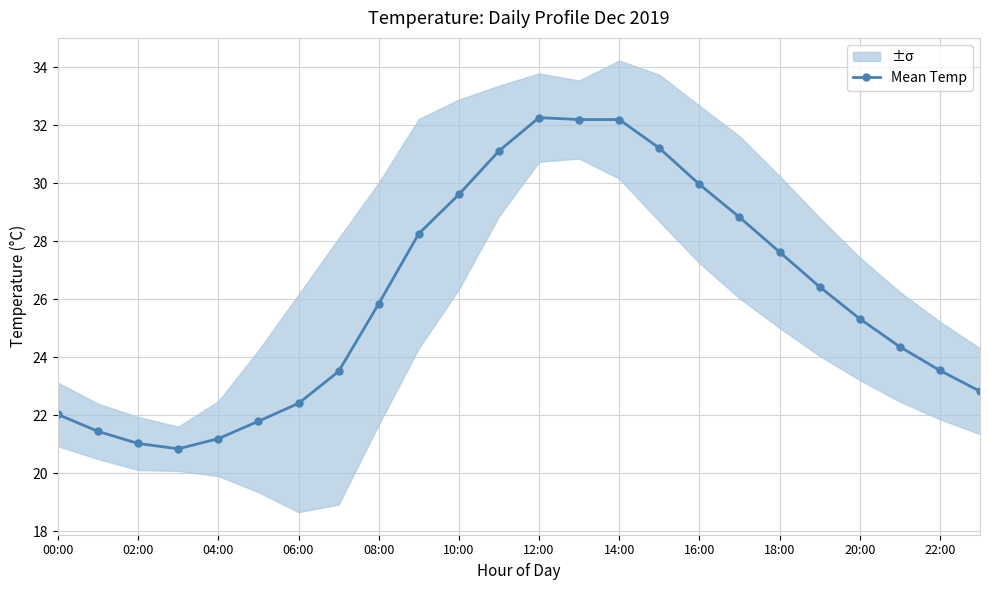

What is the value of the 10th point from the left?

28.3